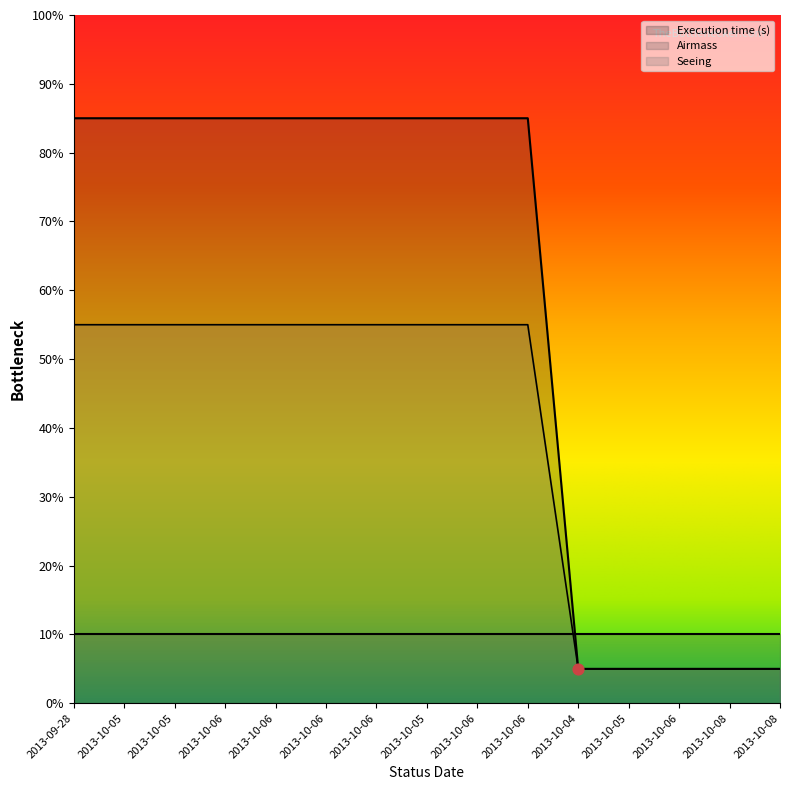

Is the value of Execution time (s) at 2013-10-05 greater than the value of Seeing at 2013-10-06?

Yes